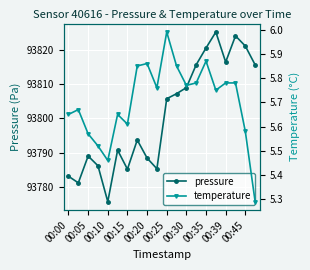

At which label does pressure first exceed 93805?

00:25